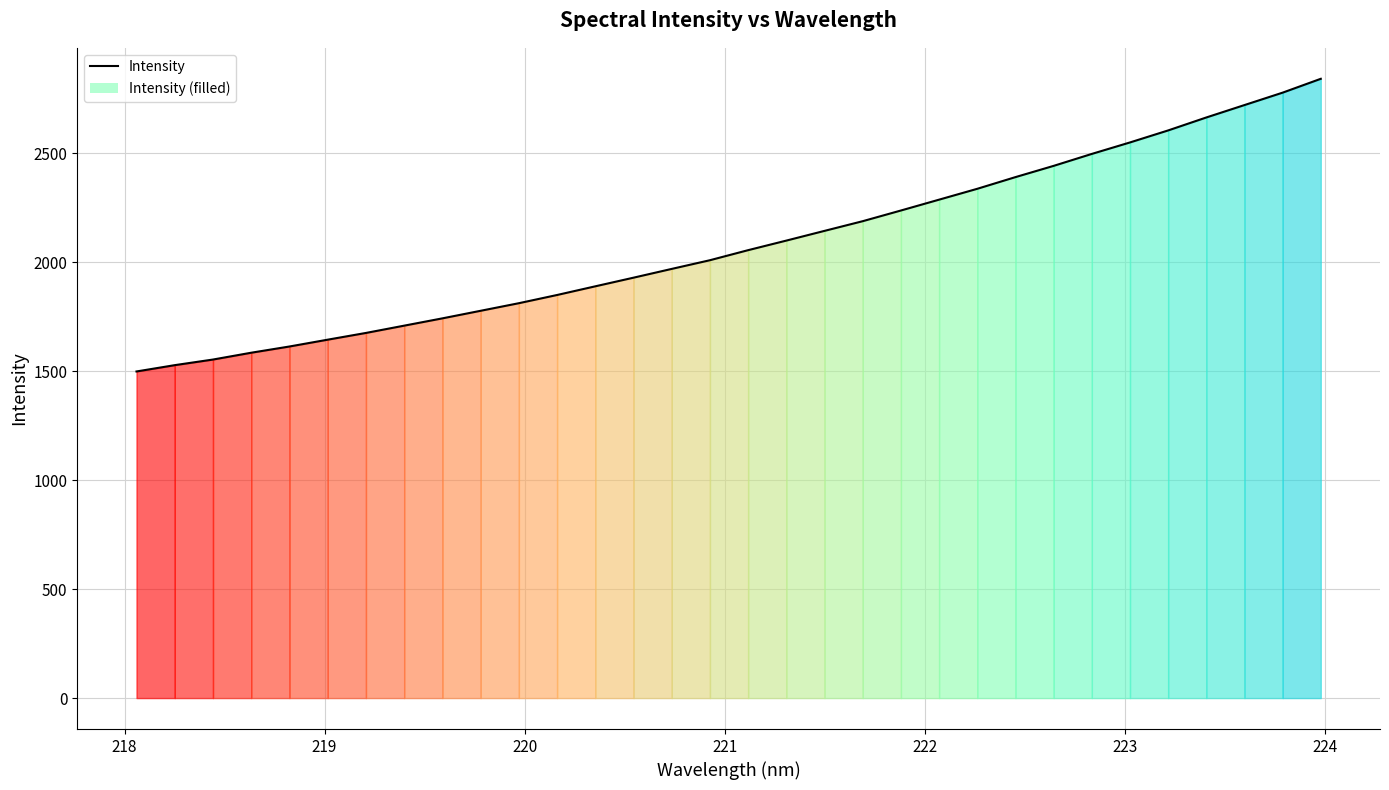

What is the smallest value displayed?

1499.2